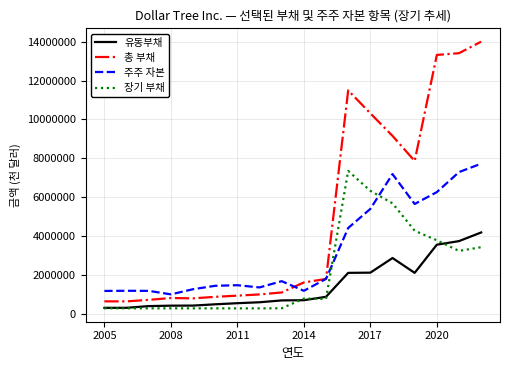

Which series has the widest spread of values?

총 부채